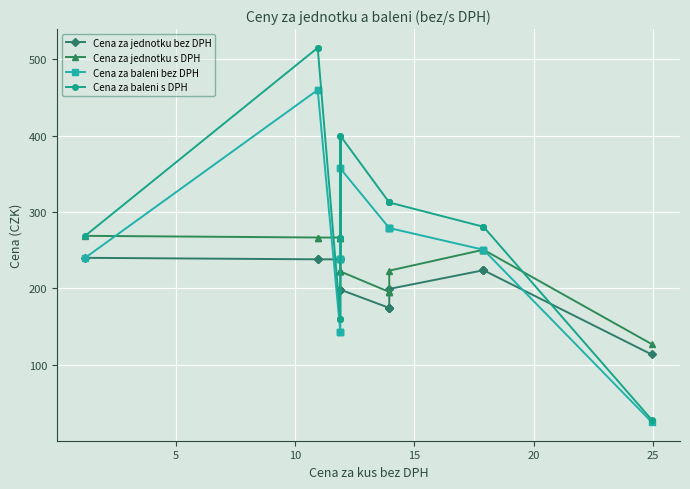

Which series has the largest range (max minus min)?

Cena za baleni s DPH